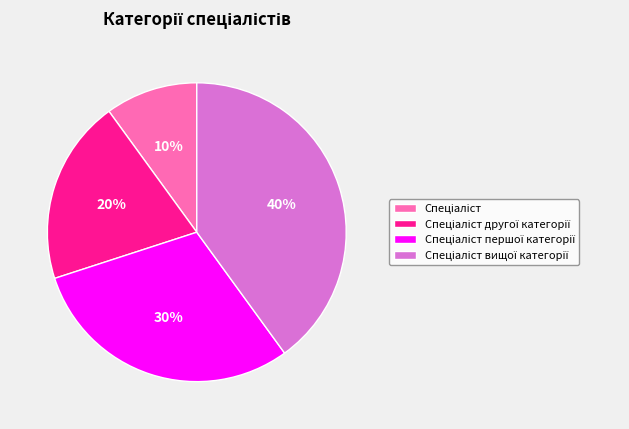

To the nearest percent, what is the average slice percentage?

25%